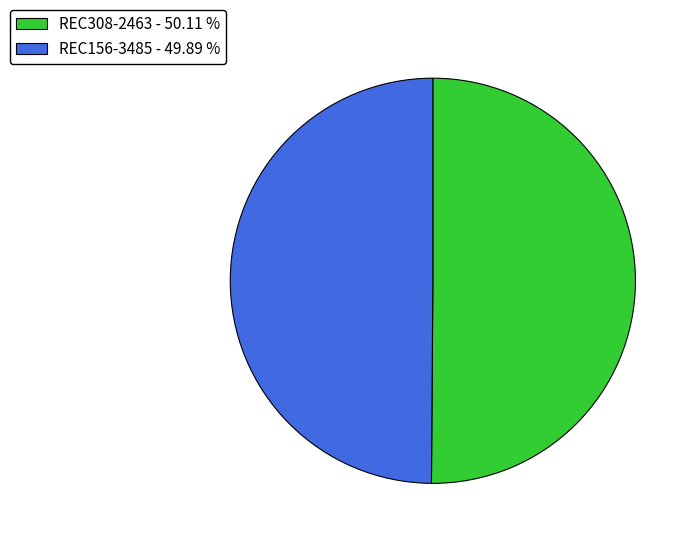

Is it true that REC156-3485 is 57% of the pie?

False